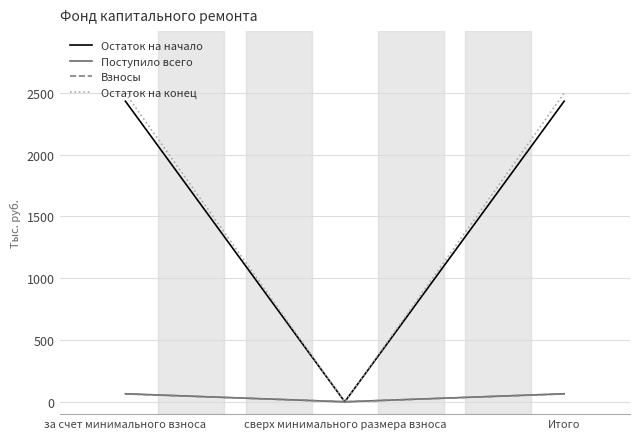

The Остаток на конец series shows 3505.6 at Итого. True or false?

False